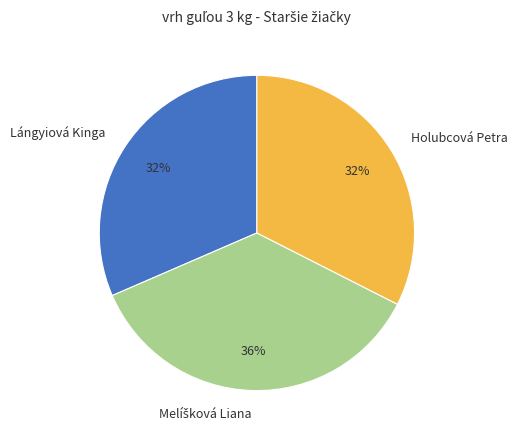

To the nearest percent, what percentage of the pie is Lángyiová Kinga?

32%